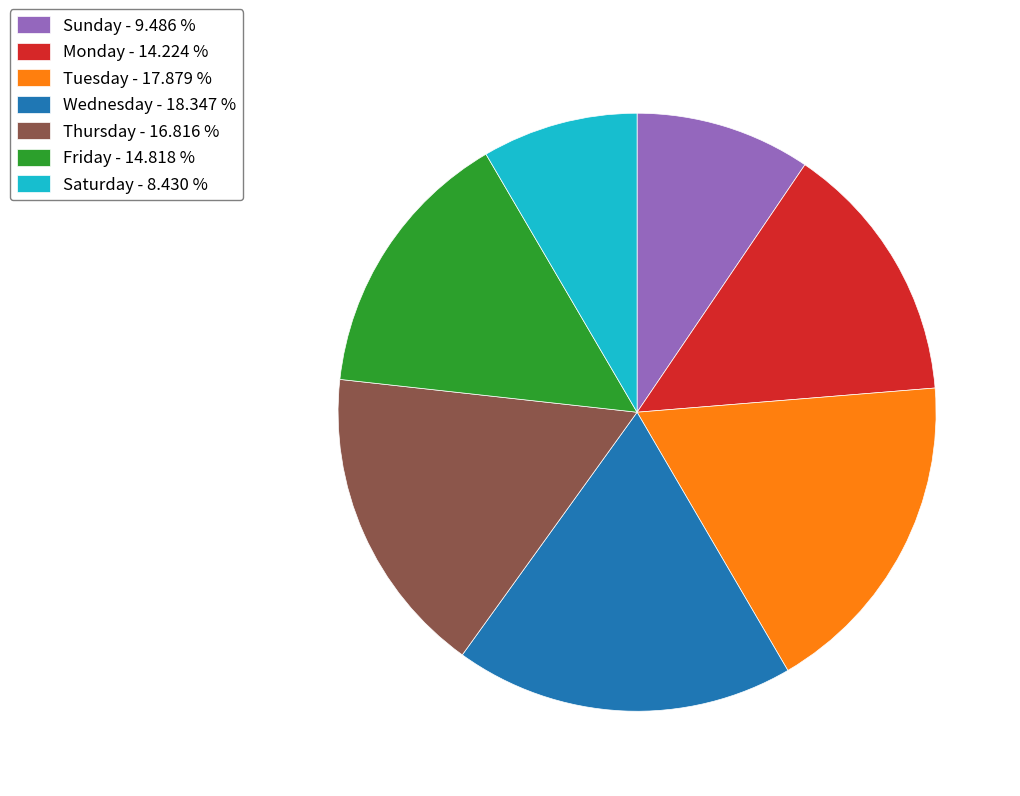

Is the sum of Sunday - 9.486 % and Monday - 14.224 % greater than half?

No